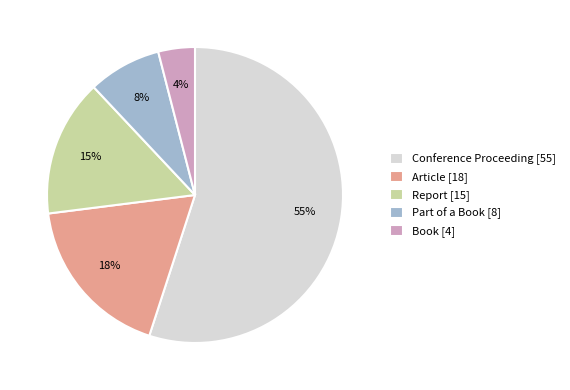

True or false: Report accounts for 15% of the total.

True